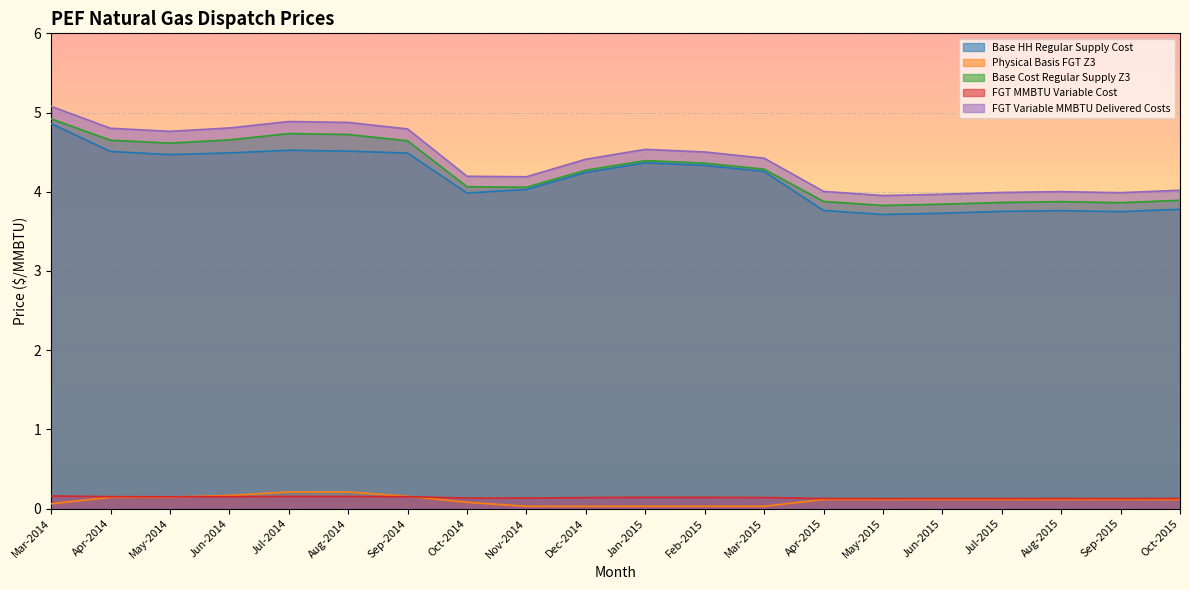

How many lines are shown in the chart?

5